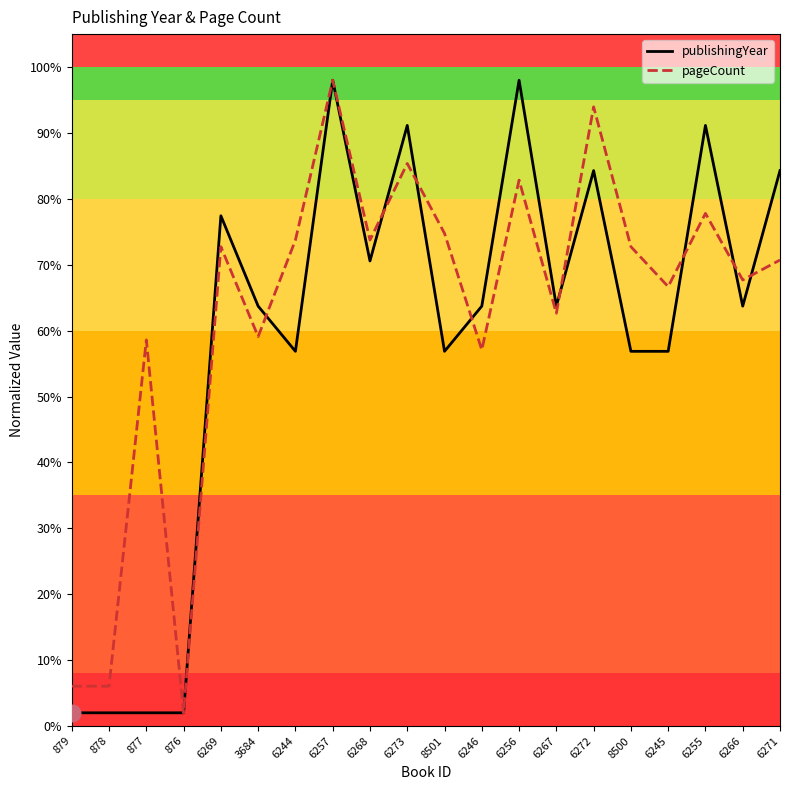

Which category has the highest value in the pageCount series?

6257